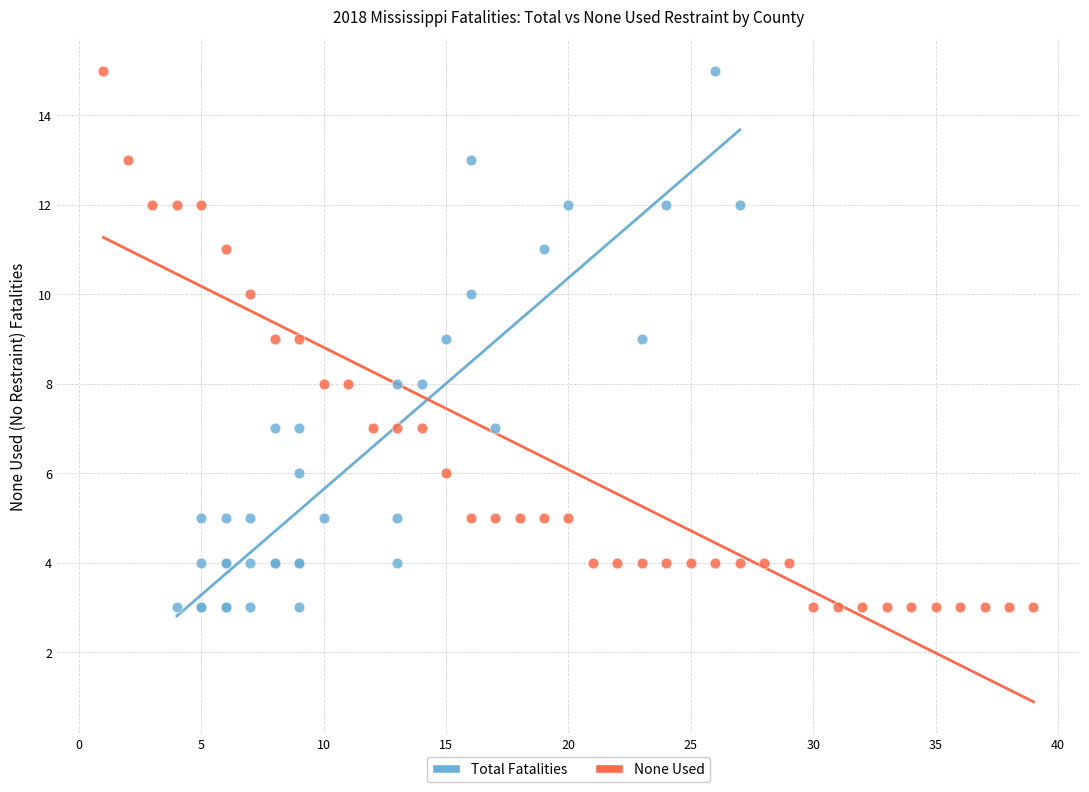

What are all the series names shown in the legend?

Total Fatalities, None Used